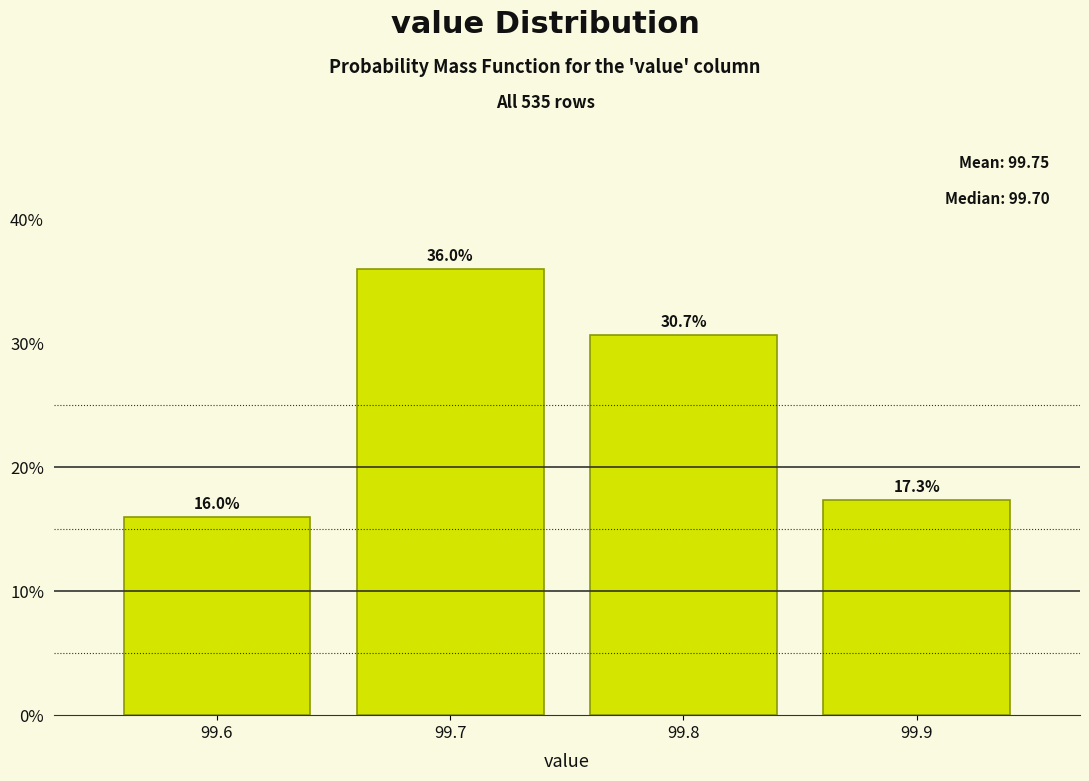

Reading left to right, what are all the values shown in this chart?

99.6=16.0	99.7=36.0	99.8=30.7	99.9=17.3